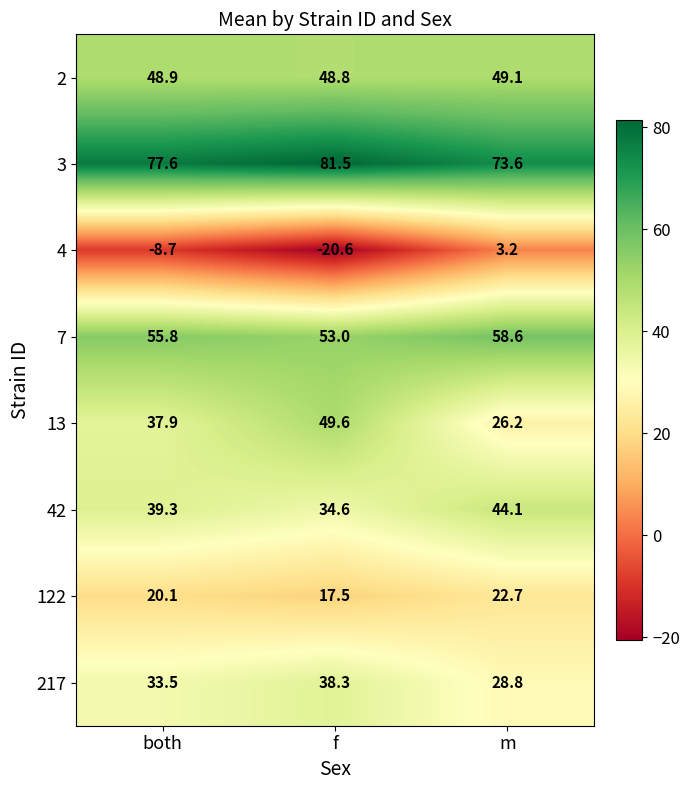

Reading right to left, transcribe all the data shown in this chart.

2: 49.1	48.8	48.9
3: 73.6	81.5	77.6
4: 3.2	-20.6	-8.7
7: 58.6	53.0	55.8
13: 26.2	49.6	37.9
42: 44.1	34.6	39.3
122: 22.7	17.5	20.1
217: 28.8	38.3	33.5